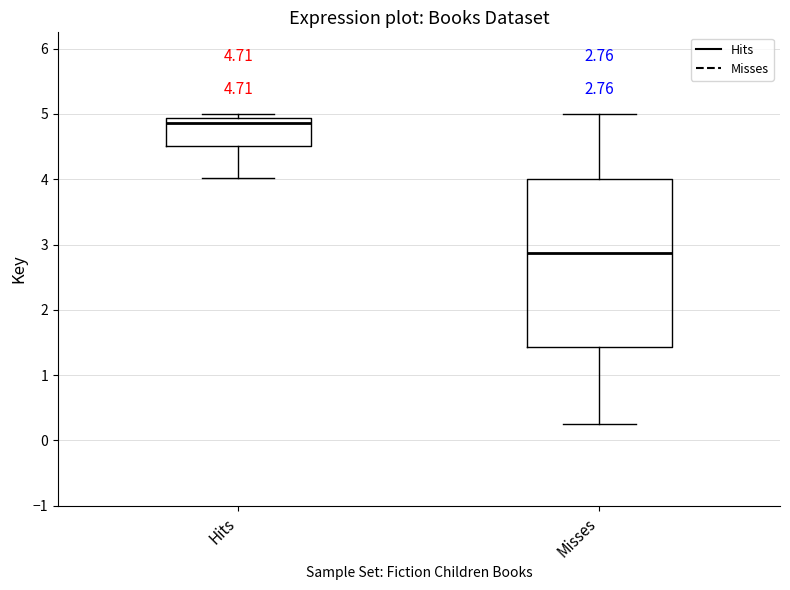

Which box is the tallest, from its lower edge to its upper edge?

Misses